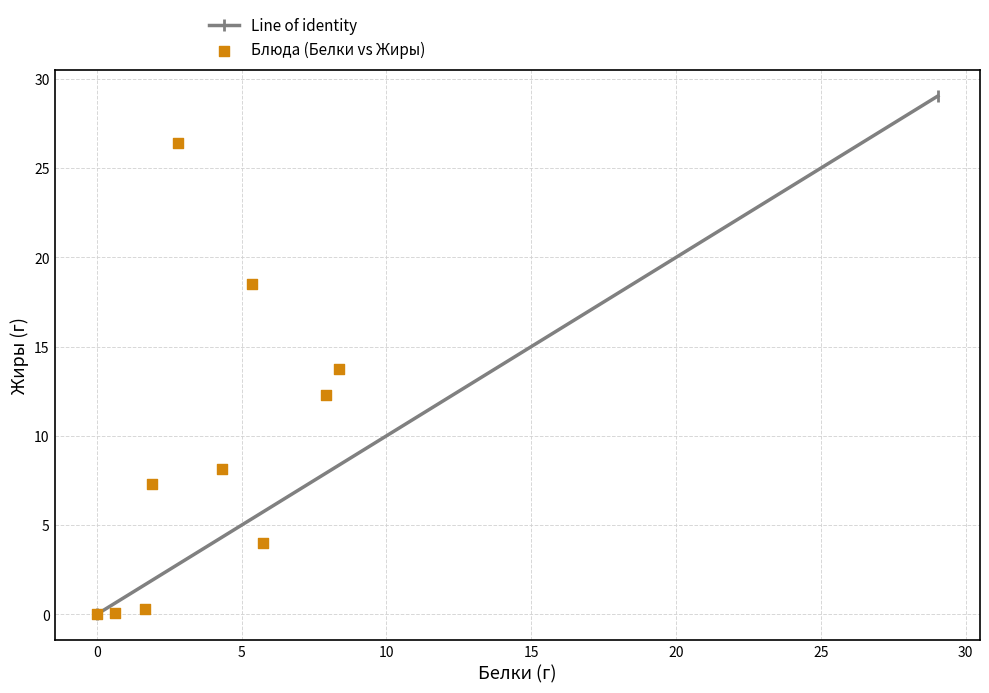

What is the average Y value?

9.1